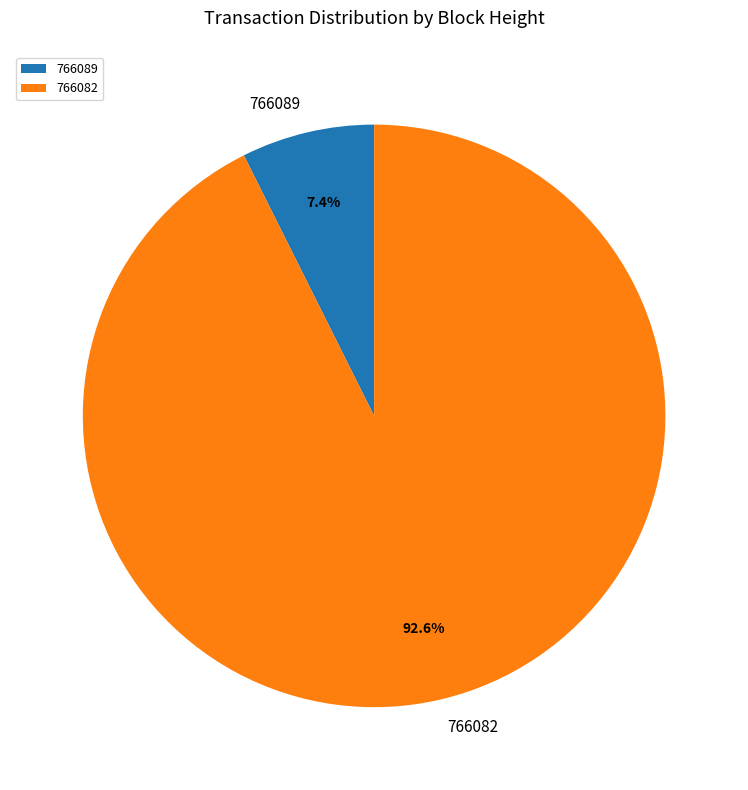

What portion of the pie excludes 766082?

7.4%